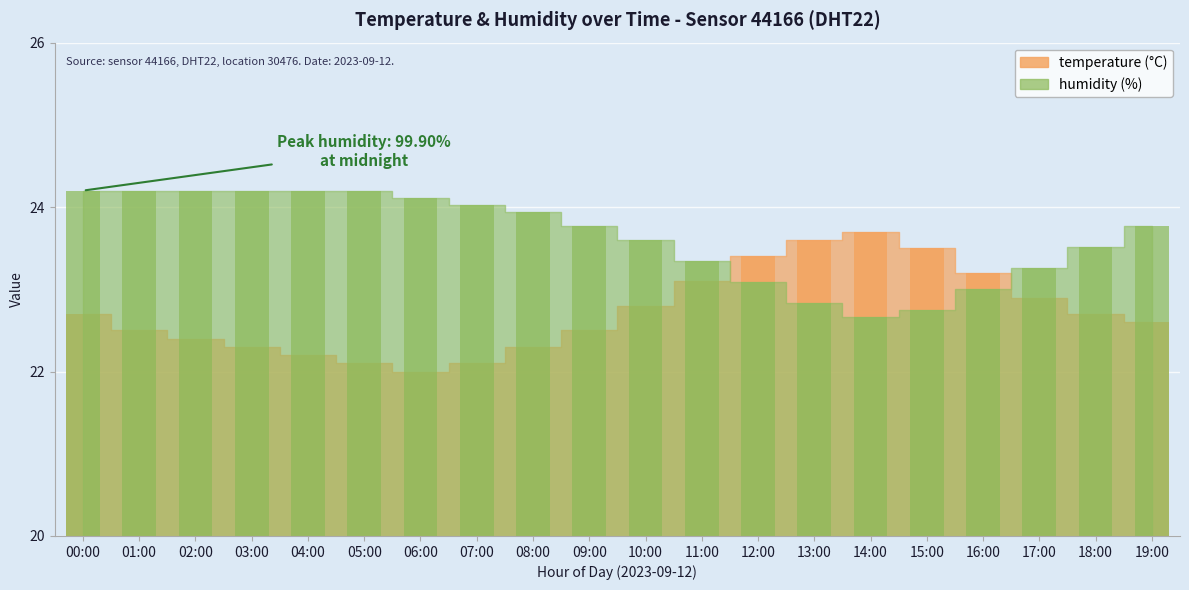

Reading right to left, transcribe all the data shown in this chart.

temperature: 19:00=22.6	18:00=22.7	17:00=22.9	16:00=23.2	15:00=23.5	14:00=23.7	13:00=23.6	12:00=23.4	11:00=23.1	10:00=22.8	09:00=22.5	08:00=22.3	07:00=22.1	06:00=22.0	05:00=22.1	04:00=22.2	03:00=22.3	02:00=22.4	01:00=22.5	00:00=22.7
humidity: 19:00=23.8	18:00=23.5	17:00=23.3	16:00=23.0	15:00=22.7	14:00=22.7	13:00=22.8	12:00=23.1	11:00=23.3	10:00=23.6	09:00=23.8	08:00=23.9	07:00=24.0	06:00=24.1	05:00=24.2	04:00=24.2	03:00=24.2	02:00=24.2	01:00=24.2	00:00=24.2